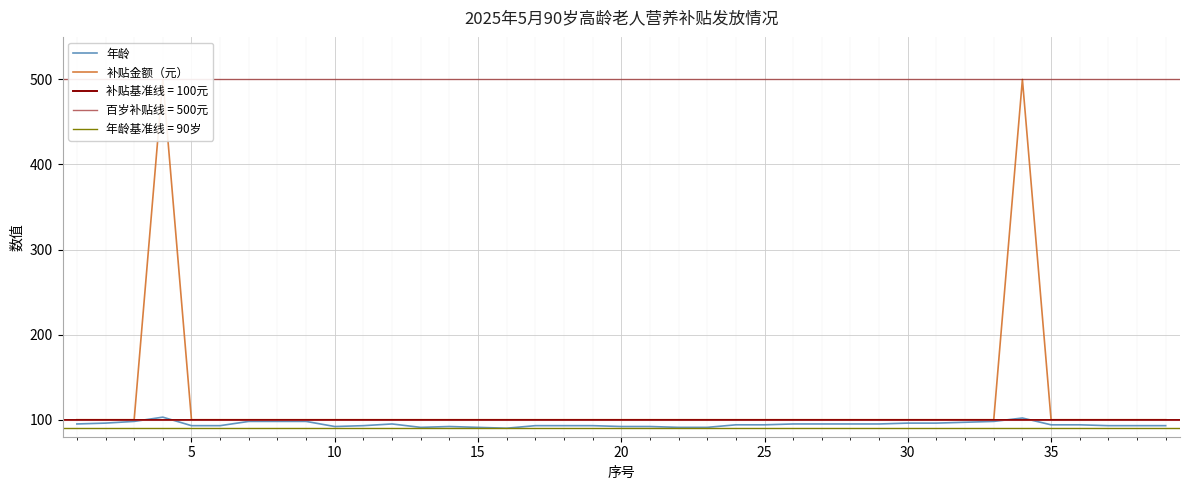

True or false: 补贴金额（元） and 年龄 cross at least once.

False